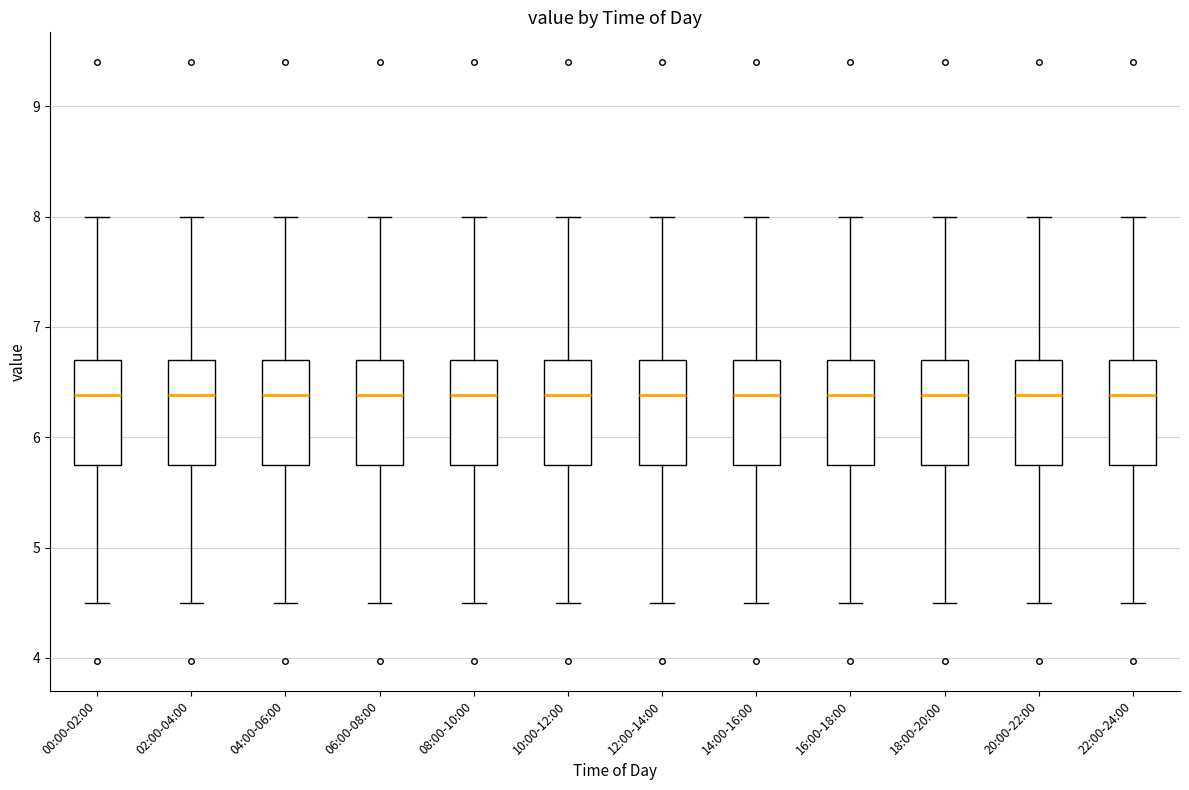

Reading left to right, transcribe this box plot: for each box, give where its median line is, the range the box spans, and where its two whiskers end, as read against the y-axis. The values are not printed on the chart, so give them approximately, as read against the axis.

00:00-02:00: median 6.4, box 5.8 to 6.7, whiskers 4.5 to 8.0
02:00-04:00: median 6.4, box 5.8 to 6.7, whiskers 4.5 to 8.0
04:00-06:00: median 6.4, box 5.8 to 6.7, whiskers 4.5 to 8.0
06:00-08:00: median 6.4, box 5.8 to 6.7, whiskers 4.5 to 8.0
08:00-10:00: median 6.4, box 5.8 to 6.7, whiskers 4.5 to 8.0
10:00-12:00: median 6.4, box 5.8 to 6.7, whiskers 4.5 to 8.0
12:00-14:00: median 6.4, box 5.8 to 6.7, whiskers 4.5 to 8.0
14:00-16:00: median 6.4, box 5.8 to 6.7, whiskers 4.5 to 8.0
16:00-18:00: median 6.4, box 5.8 to 6.7, whiskers 4.5 to 8.0
18:00-20:00: median 6.4, box 5.8 to 6.7, whiskers 4.5 to 8.0
20:00-22:00: median 6.4, box 5.8 to 6.7, whiskers 4.5 to 8.0
22:00-24:00: median 6.4, box 5.8 to 6.7, whiskers 4.5 to 8.0